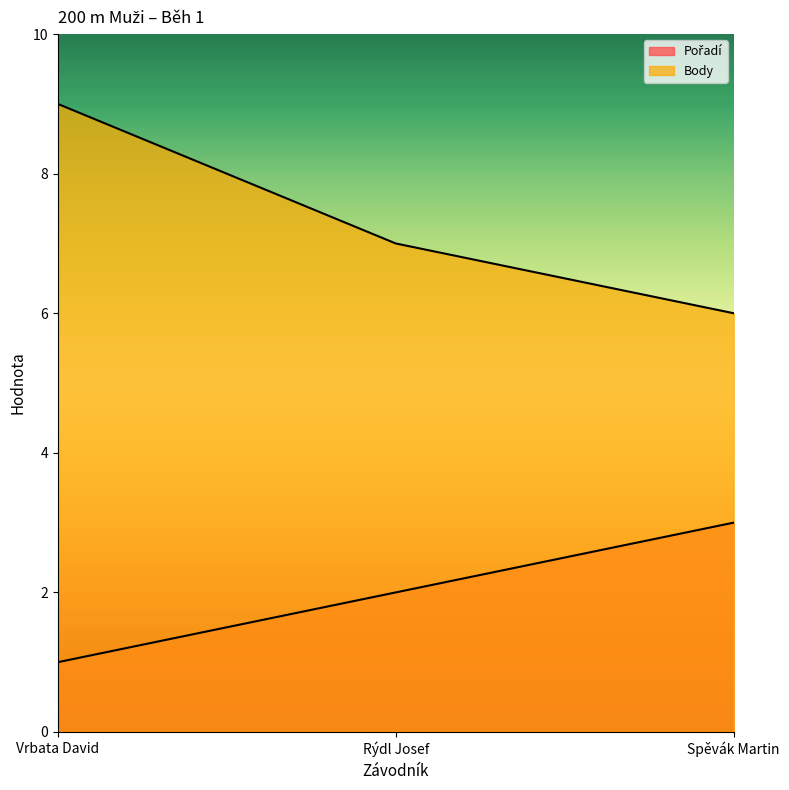

List the series in order of their overall mean, lowest first.

Pořadí, Body